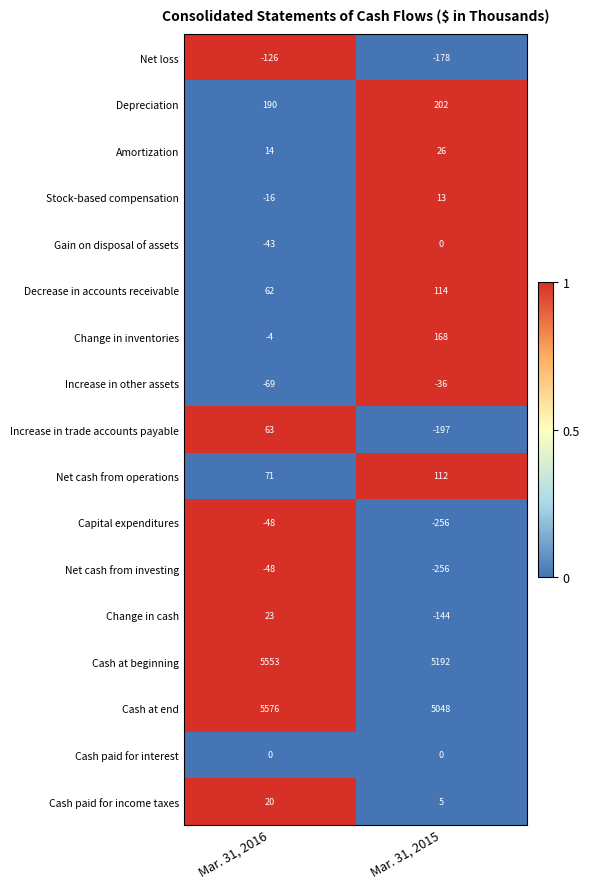

Rank the categories by Net loss value from lowest to highest.

Mar. 31, 2015, Mar. 31, 2016